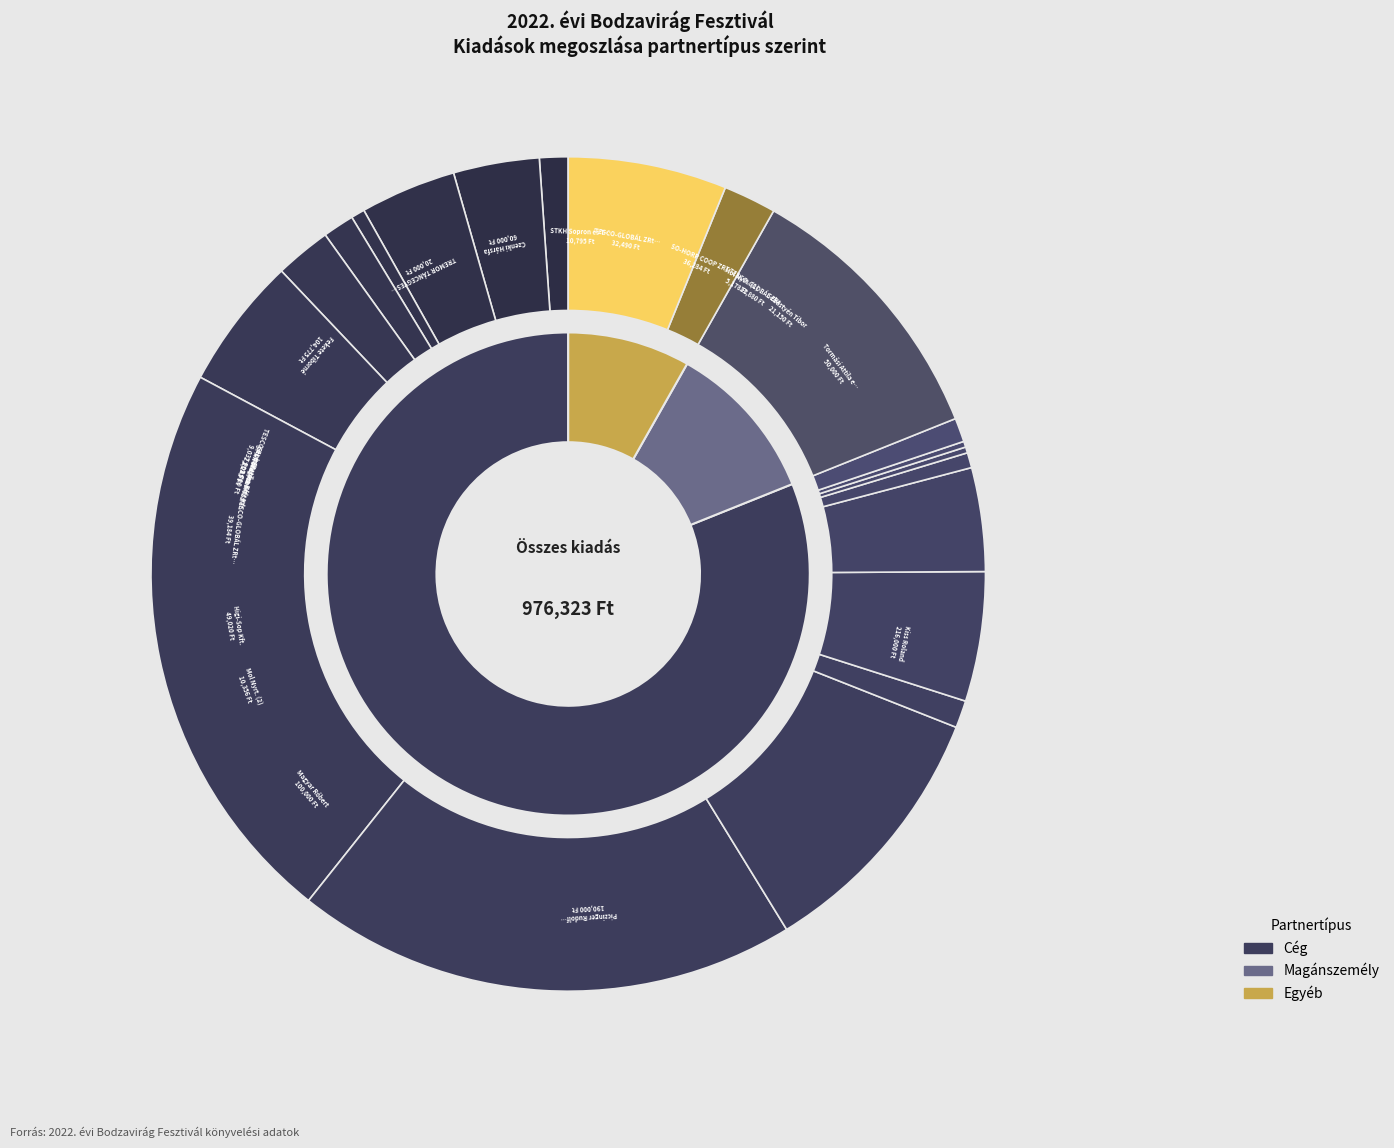

Is there a majority slice in this chart?

No